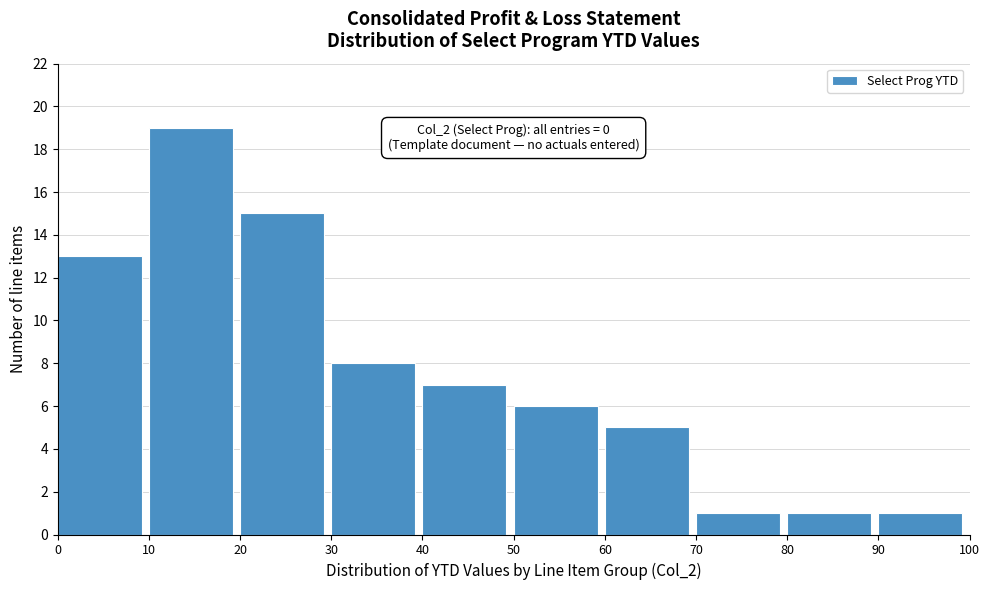

Reading left to right, what are all the values shown in this chart?

0=13	10=19	20=15	30=8	40=7	50=6	60=5	70=1	80=1	90=1